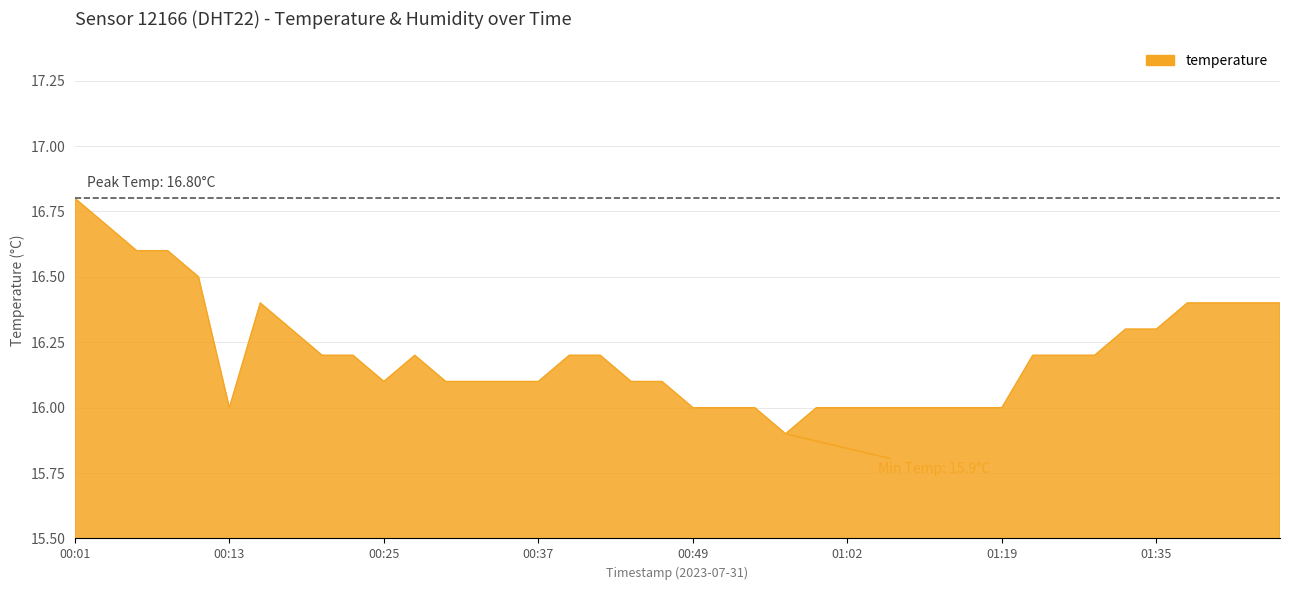

What is the maximum value shown in the chart?

16.8